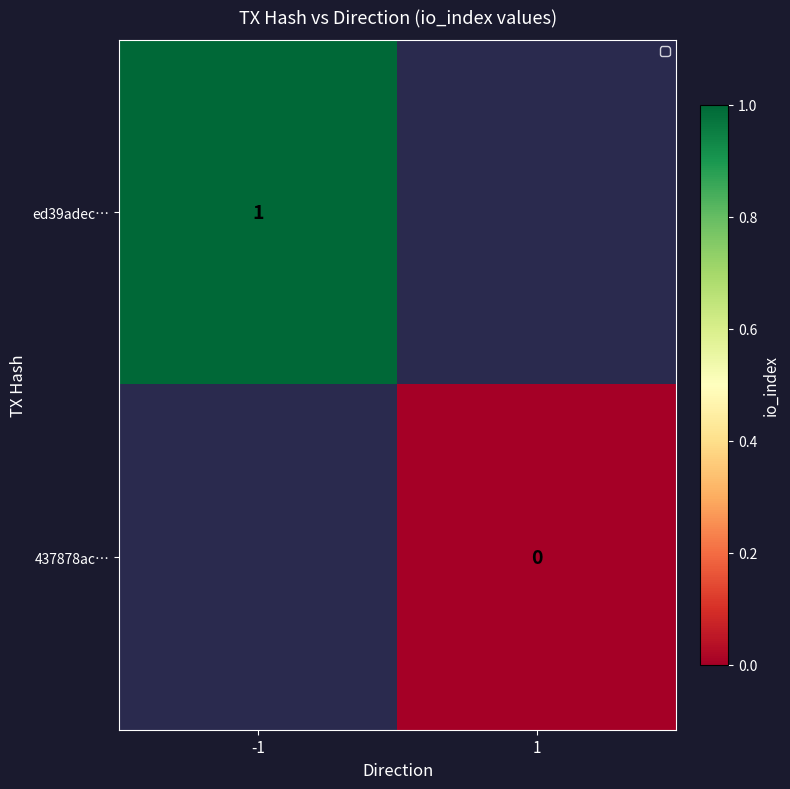

The value of ed39adec… at -1 is 2. True or false?

False